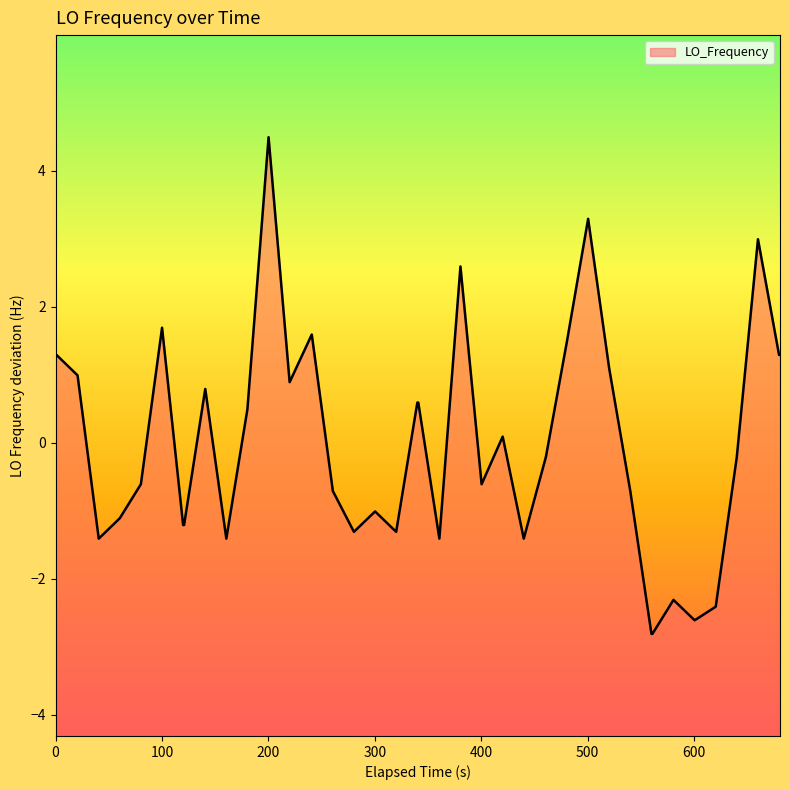

Does the chart have visible grid lines?

No